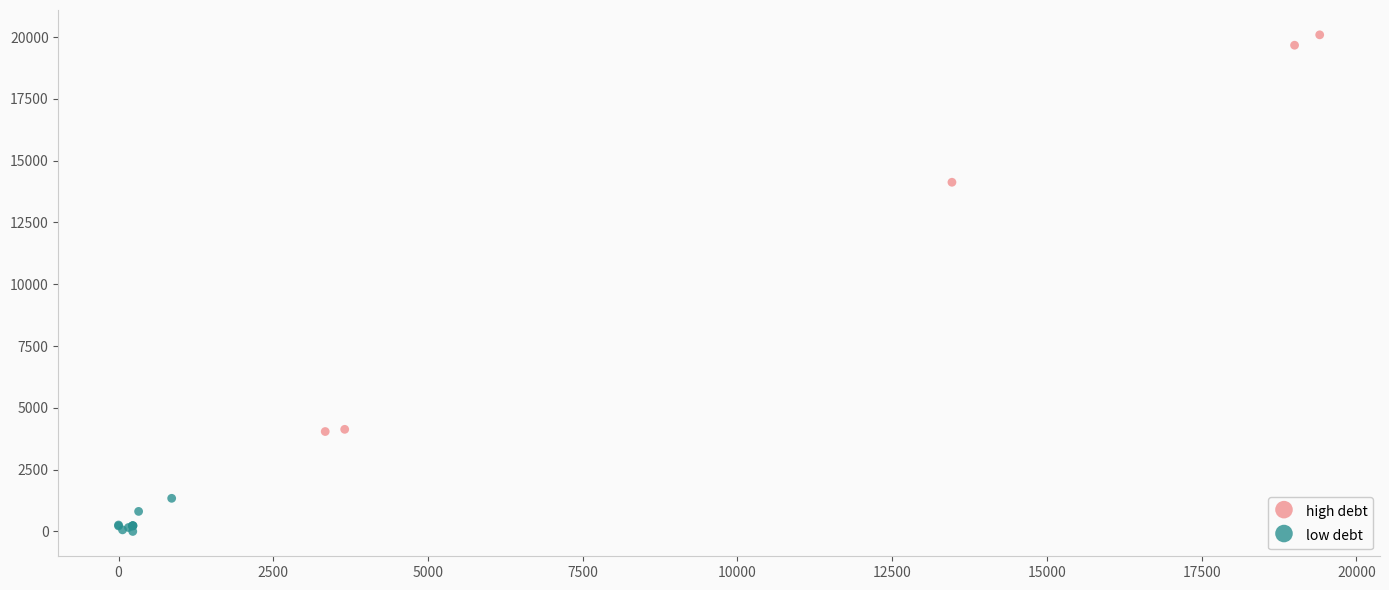

Which series has the largest Y range (max minus min)?

high debt